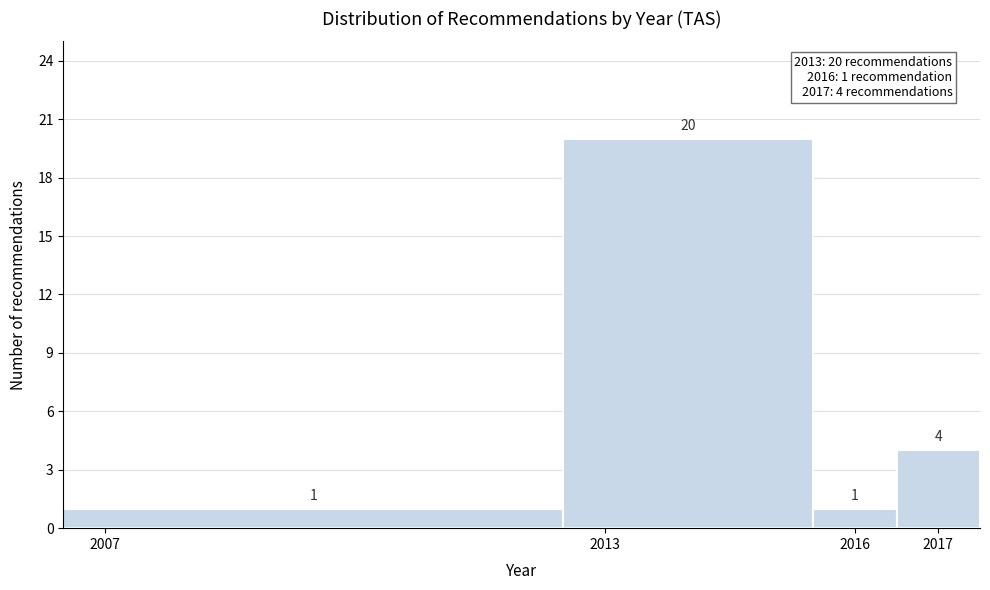

Reading left to right, transcribe this chart: for each bar, give the range it covers on the x-axis and its height.

2006.5 to 2012.5: 1
2012.5 to 2015.5: 20
2015.5 to 2016.5: 1
2016.5 to 2017.5: 4